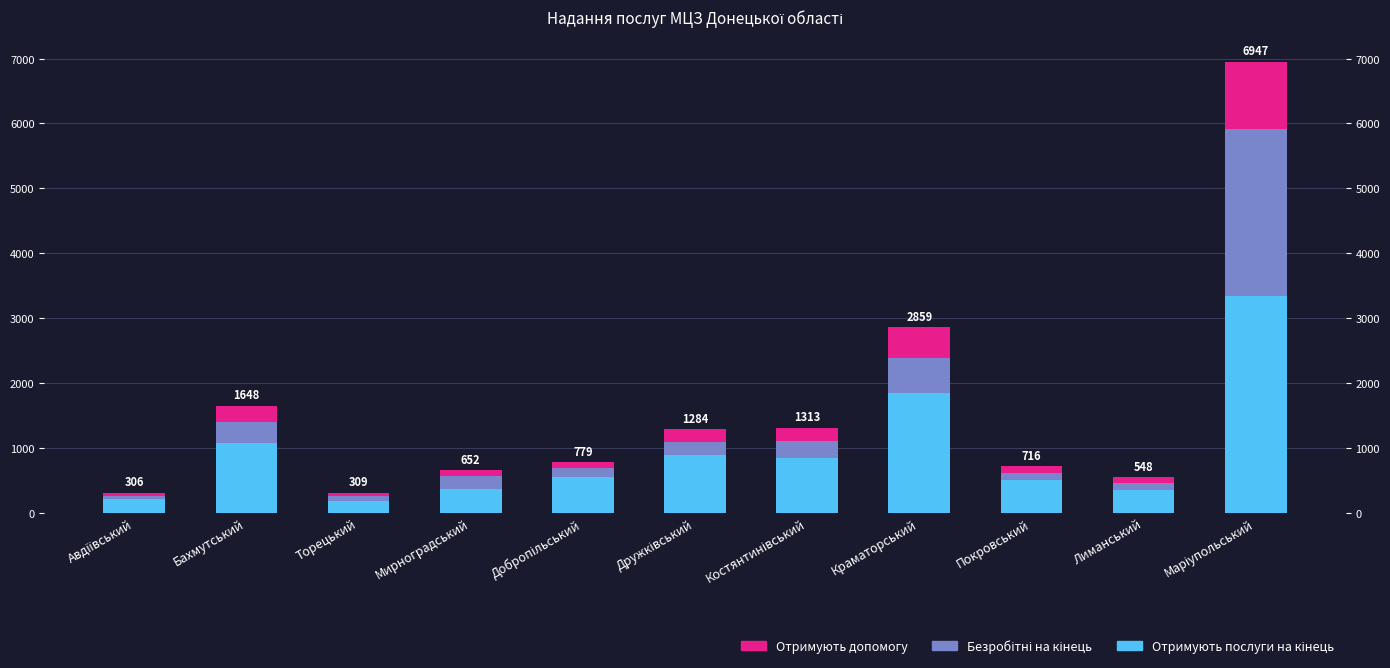

At which category is the sum across all series the highest?

Маріупольський